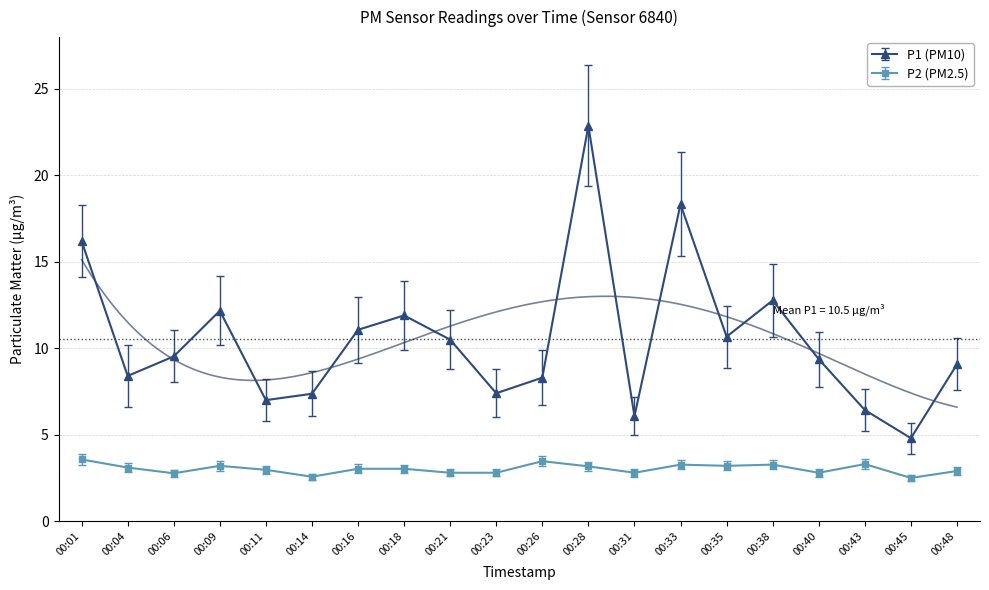

Where is the first local minimum for P2?

00:06